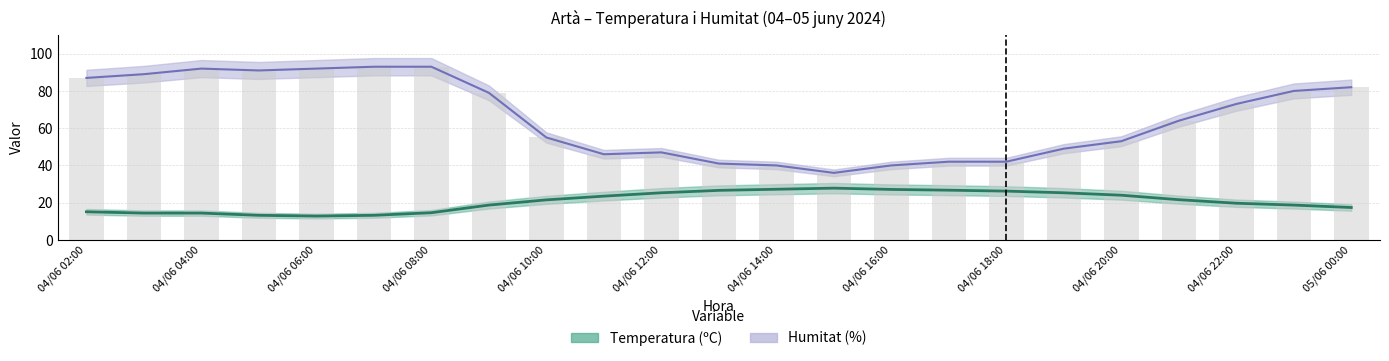

What is the approximate value of Humitat (%) at 04/06 10:00?

55.0